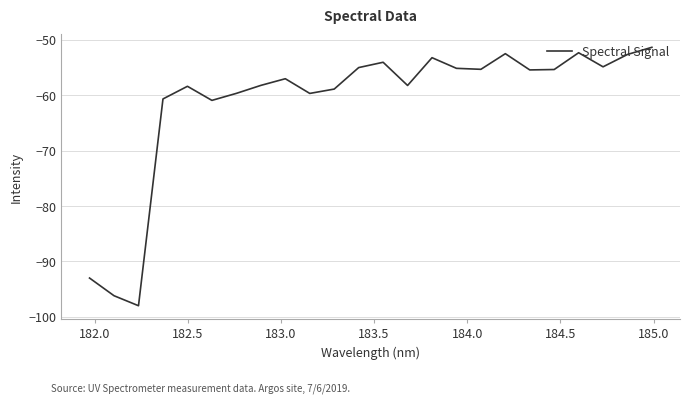

What is the smallest value displayed?

-98.0